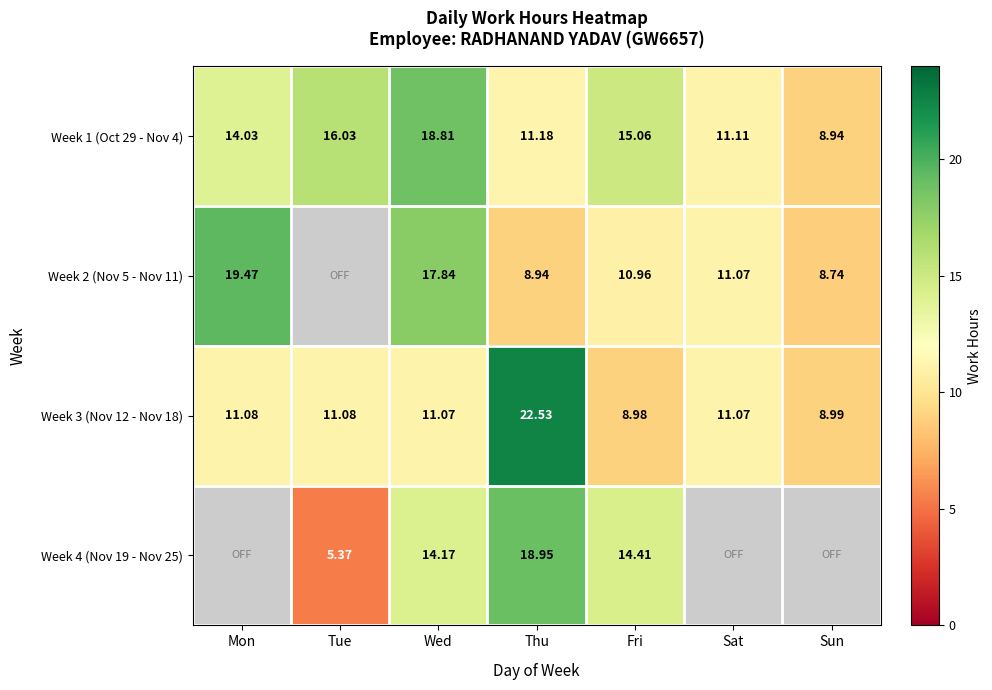

Is it true that Week 1 (Oct 29 - Nov 4) equals 10.7 at Tue?

False